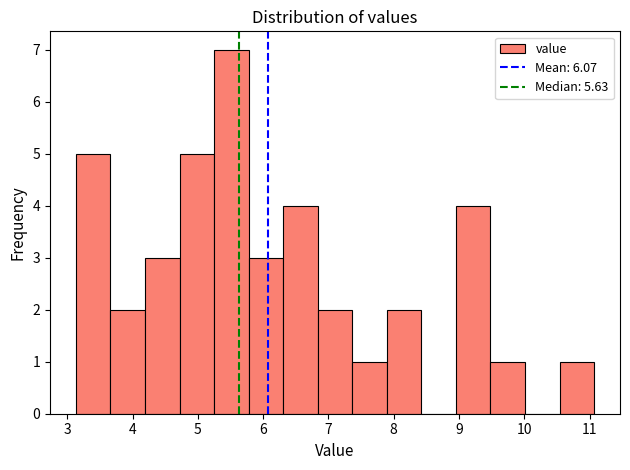

Reading left to right, transcribe this chart: for each bar, give the range it covers on the x-axis and its height. Neither the bar edges nor the heights are printed on the chart, so give them approximately, as read against the axes.

3.1 to 3.7: 5
3.7 to 4.2: 2
4.2 to 4.7: 3
4.7 to 5.2: 5
5.2 to 5.8: 7
5.8 to 6.3: 3
6.3 to 6.8: 4
6.8 to 7.4: 2
7.4 to 7.9: 1
7.9 to 8.4: 2
8.4 to 9.0: 0
9.0 to 9.5: 4
9.5 to 10.0: 1
10.0 to 10.5: 0
10.5 to 11.1: 1